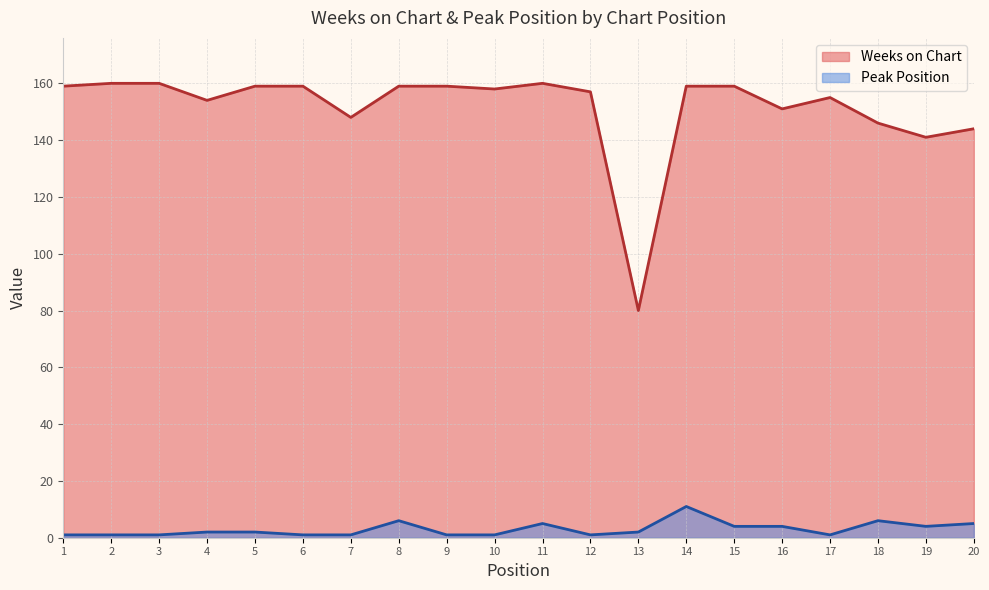

At which label does Peak Position first exceed 2?

8